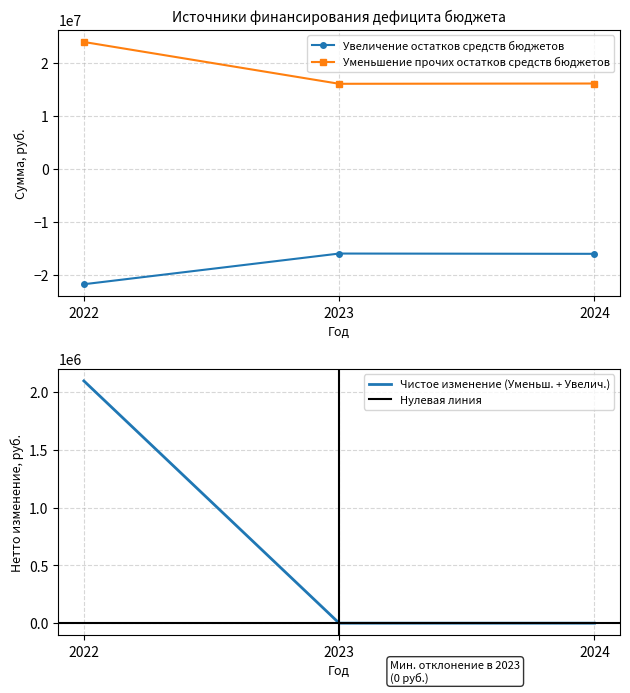

Reading left to right, transcribe all the data shown in this chart.

Увеличение остатков средств бюджетов: 2022=-21788570.0	2023=-16002163.0	2024=-16055000.0
Уменьшение прочих остатков средств бюджетов: 2022=23887198.3	2023=16002163.0	2024=16055000.0